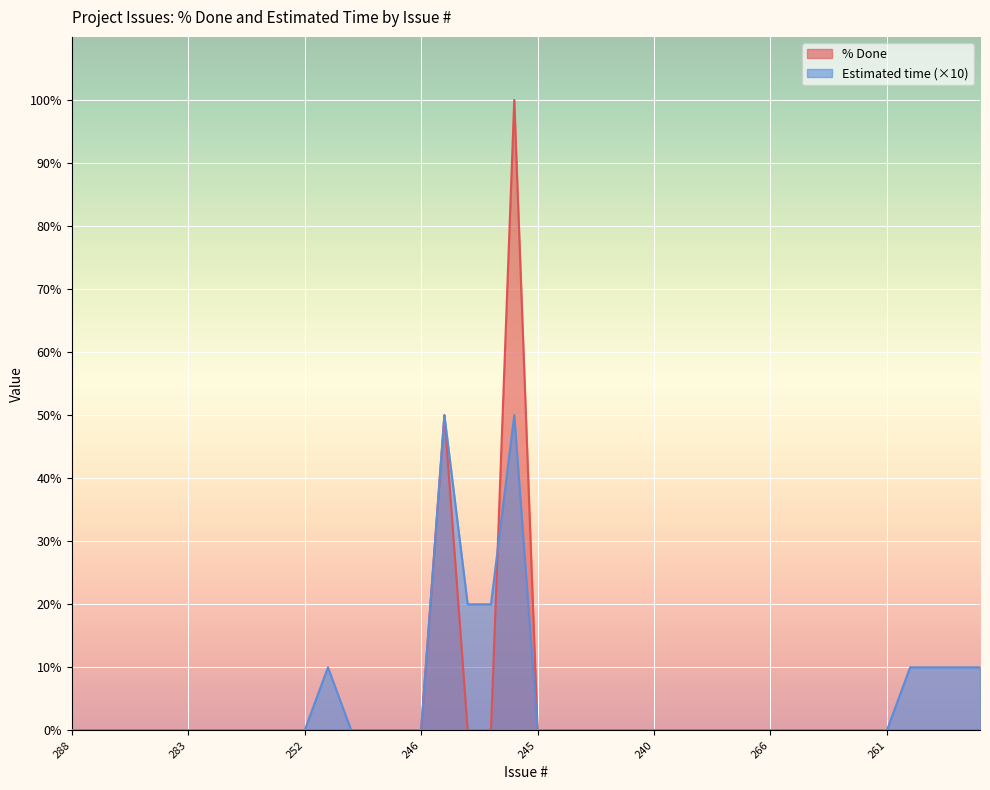

How many categories are shown in the chart?

40